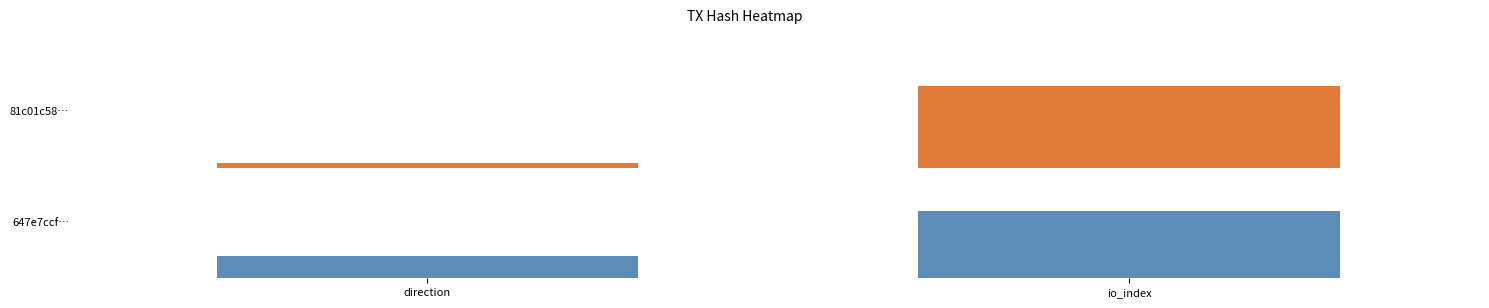

Rank the series by their average value, from lowest to highest.

647e7ccf86a21f17b20e4ab4a9a1695095b524a, 81c01c5894afbbfa4e72f6f7fd2b2b54031ee14